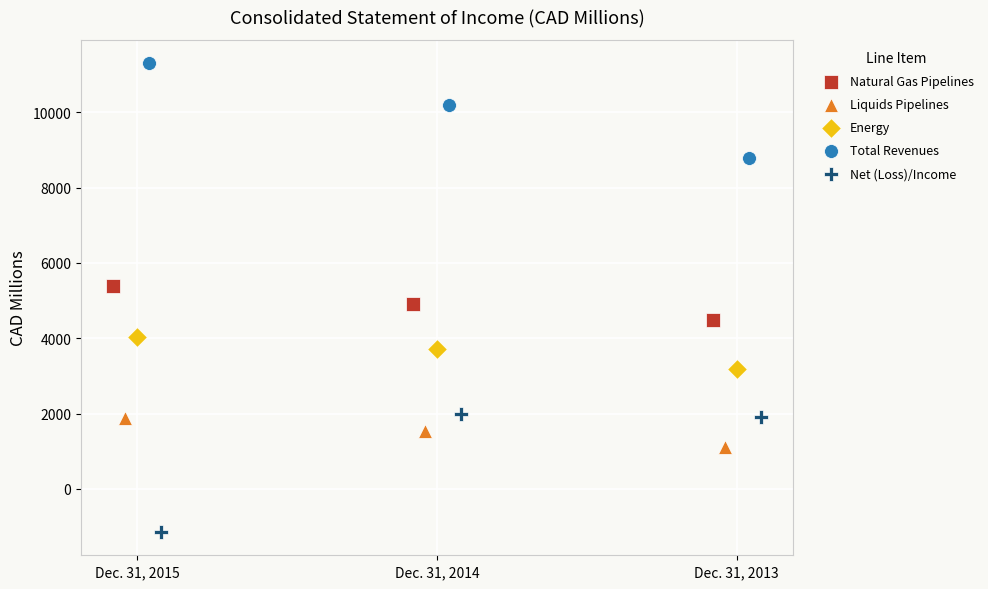

Which series reaches the maximum Y coordinate?

Total Revenues